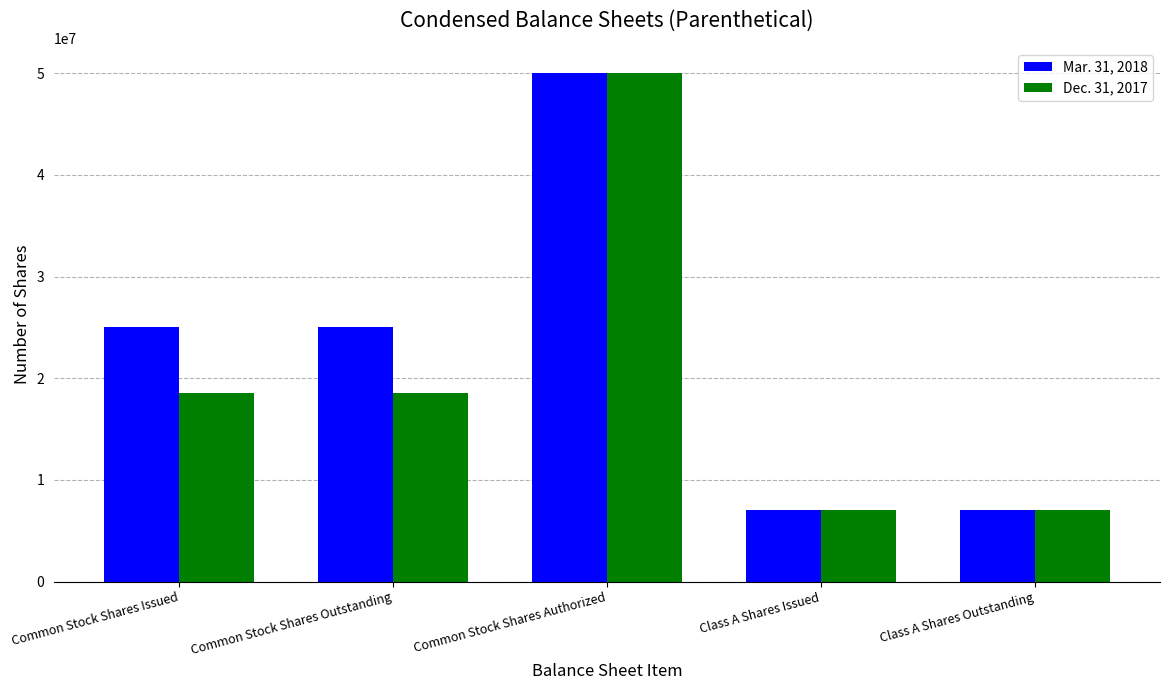

Rank the series at Common Stock Shares Issued from lowest to highest value.

Dec. 31, 2017, Mar. 31, 2018